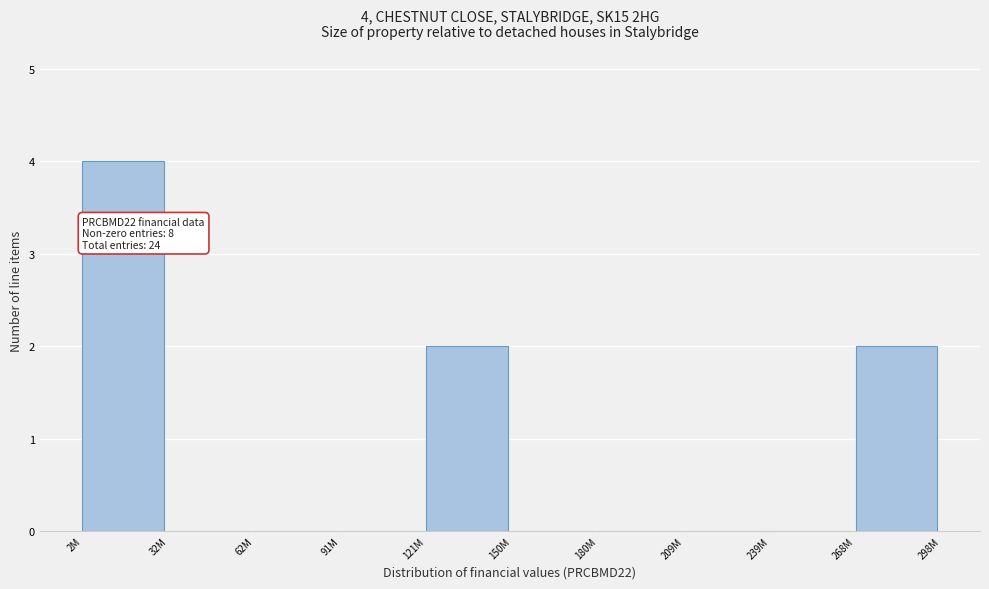

Reading left to right, what are all the values shown in this chart?

2M=4	32M=0	62M=0	91M=0	121M=2	150M=0	180M=0	209M=0	239M=0	268M=2